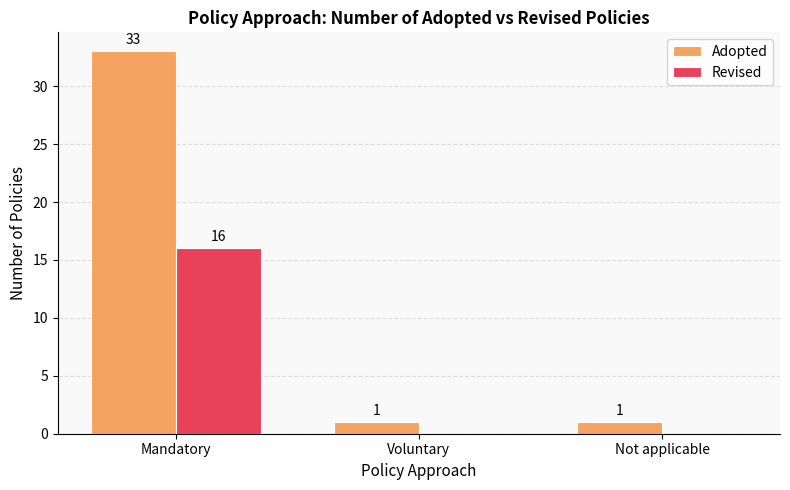

At which label does Adopted reach its peak?

Mandatory